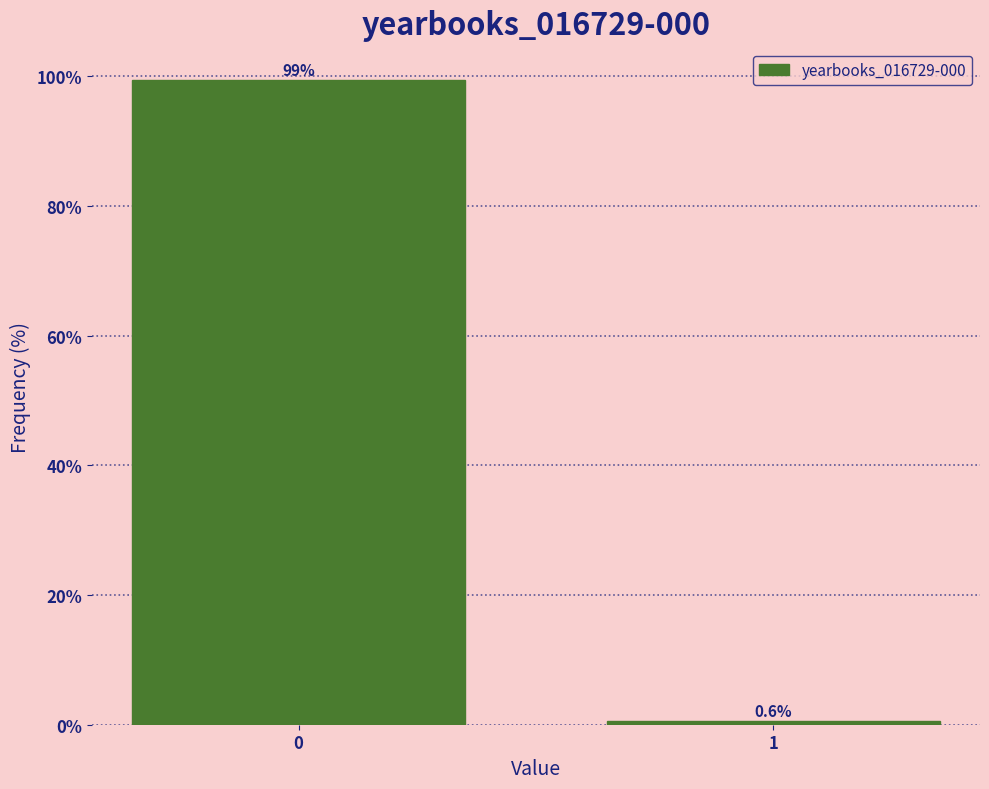

Reading left to right, transcribe all the data shown in this chart.

0=99.4	1=0.6